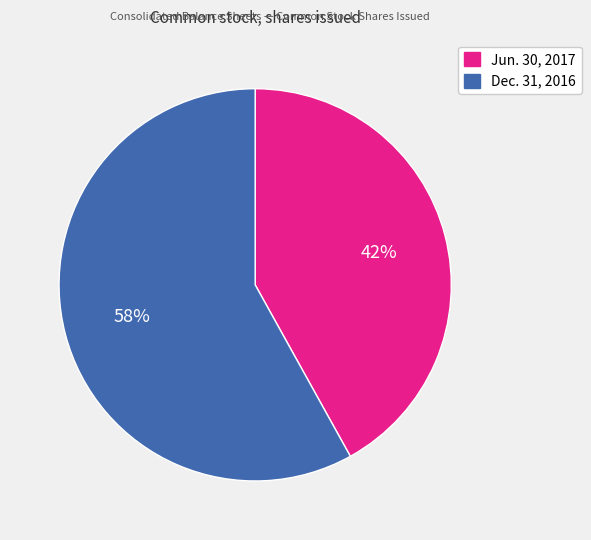

What is the ratio of the value at Jun. 30, 2017 to the value at Dec. 31, 2016?

0.7